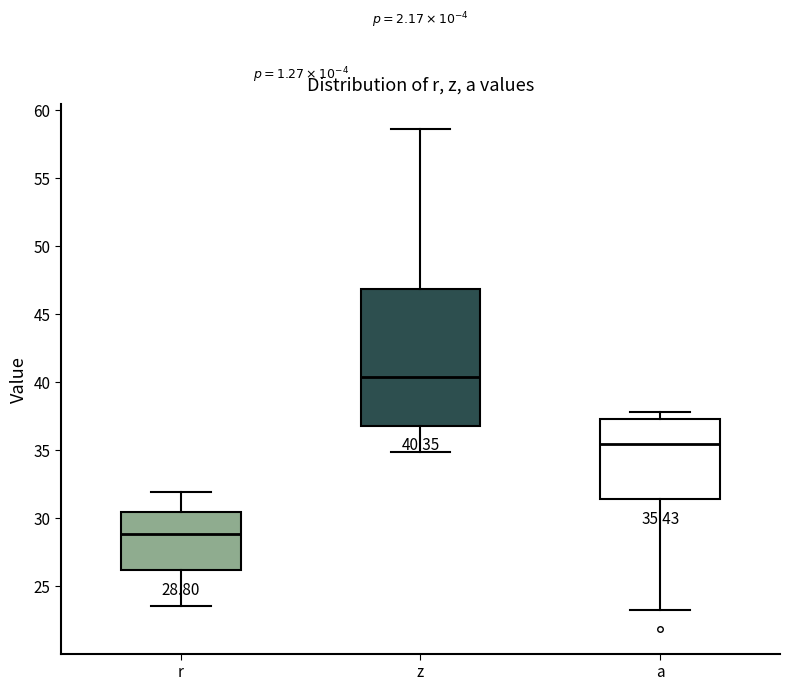

Which box is the tallest, from its lower edge to its upper edge?

z